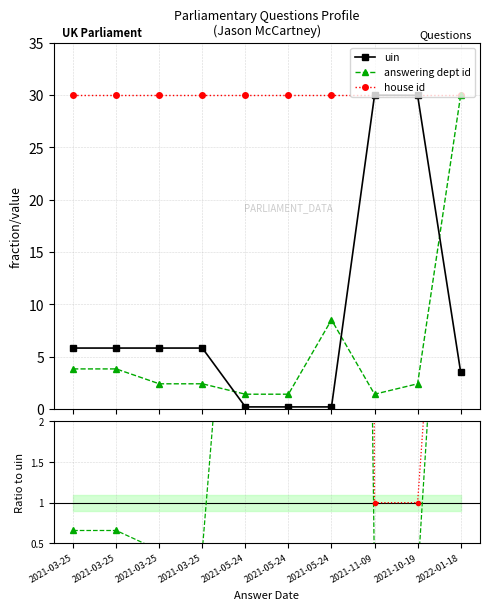

Where is the first local minimum for answering dept id?

2021-11-09